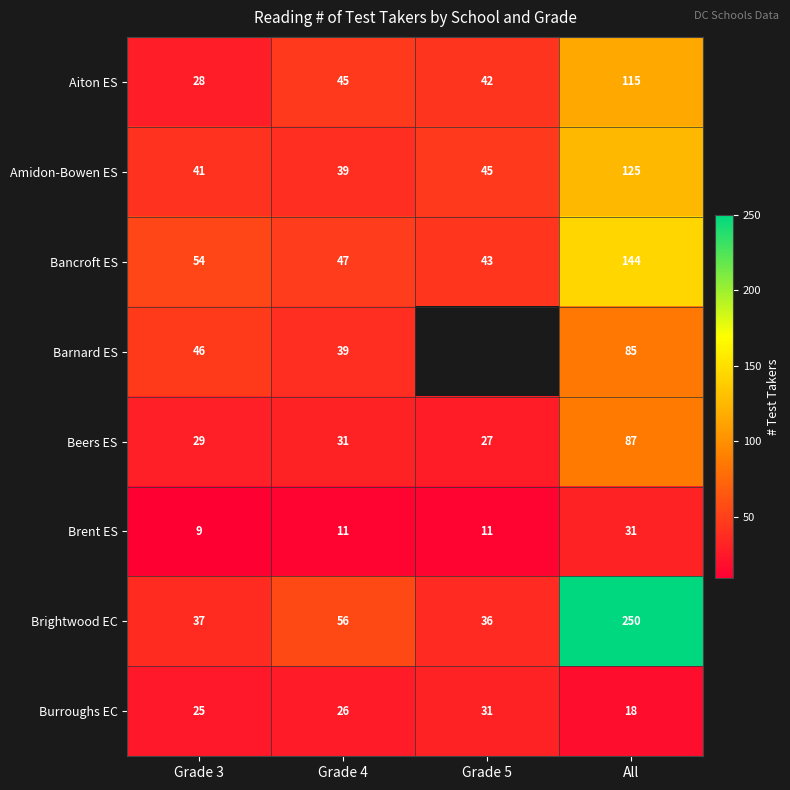

Rank the categories by Aiton ES value from highest to lowest.

All, Grade 4, Grade 5, Grade 3